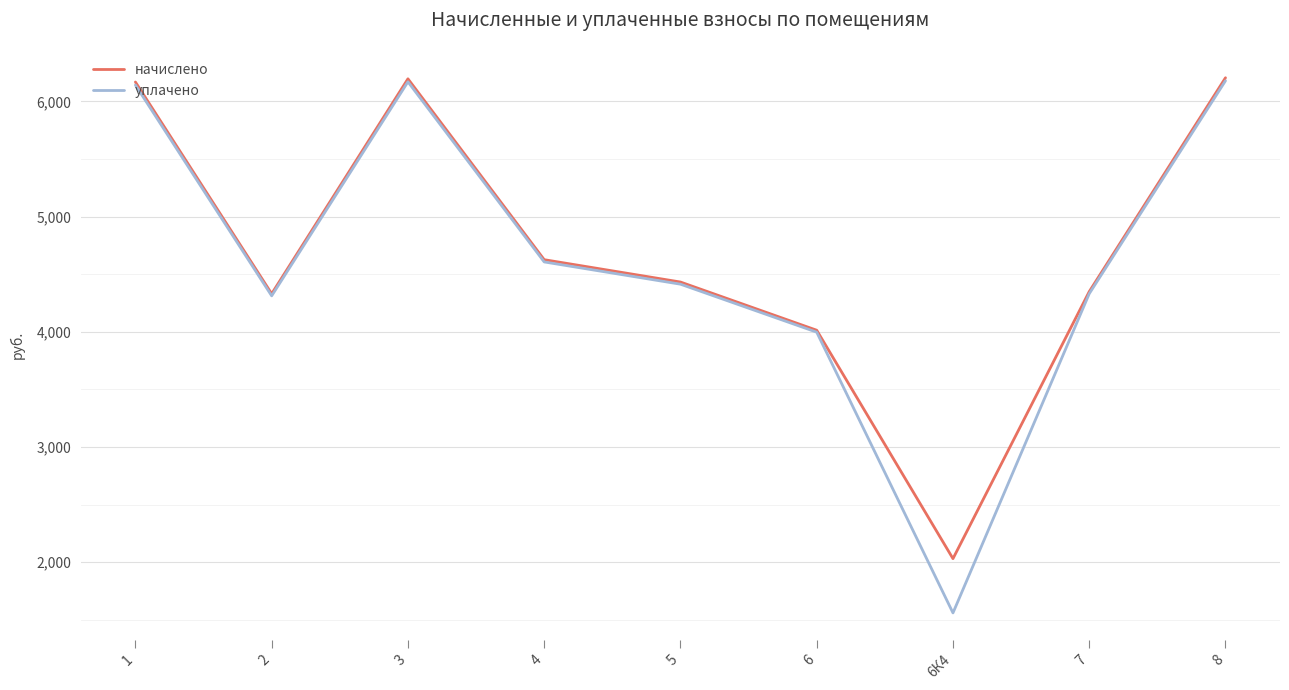

What is the maximum value for начислено?

6205.2